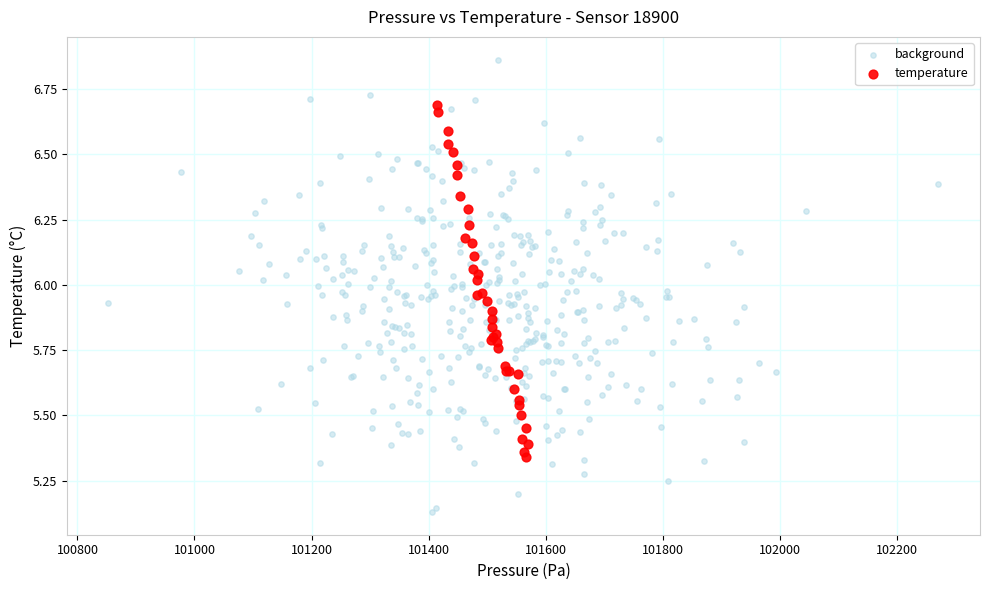

Which series has the widest spread of Y values?

background